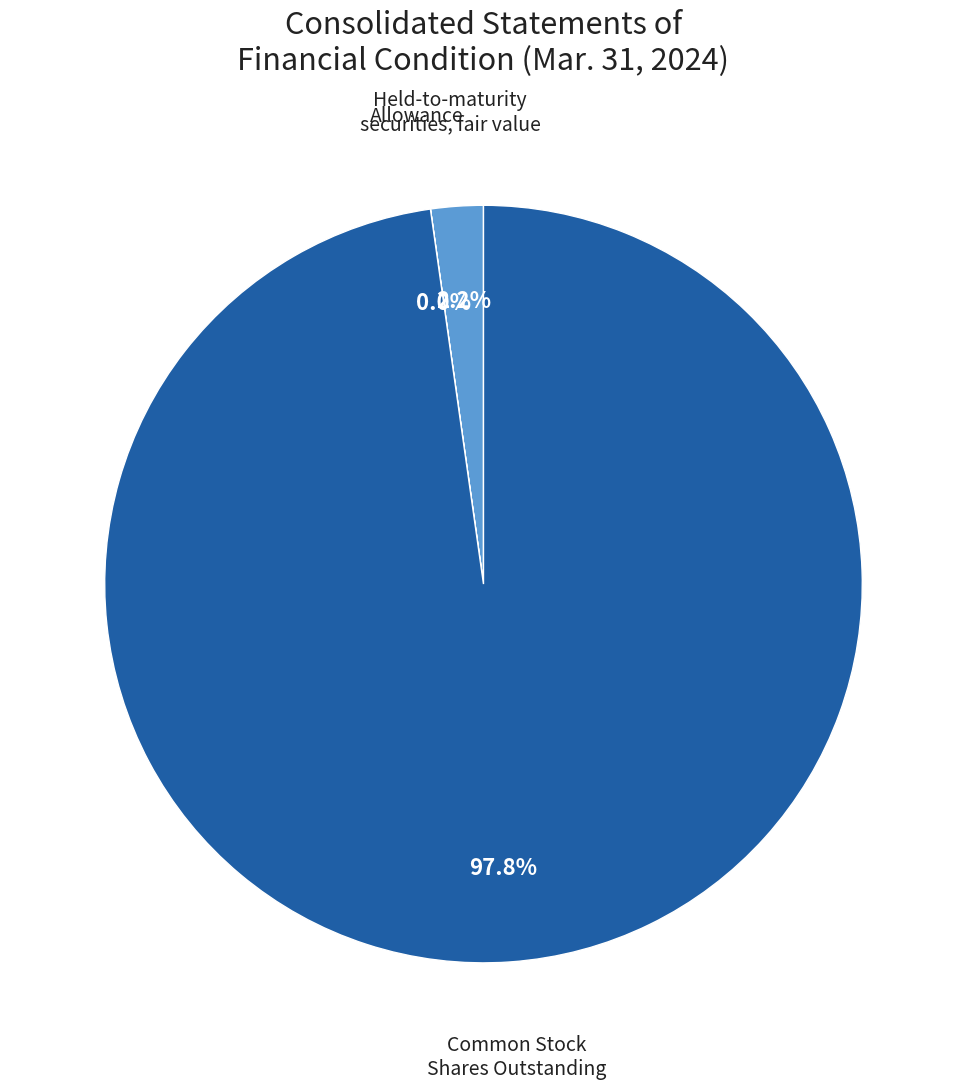

Is there any slice that represents more than half of the pie?

Yes